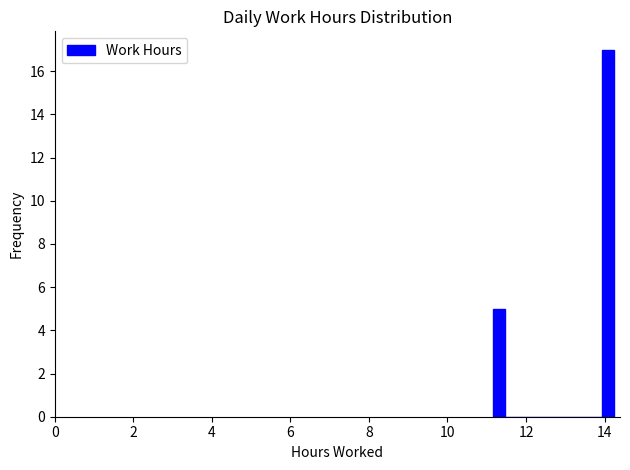

Around what value on the x-axis is the tallest bar? Give the approximate position of its centre, as read against the axis.

14.0